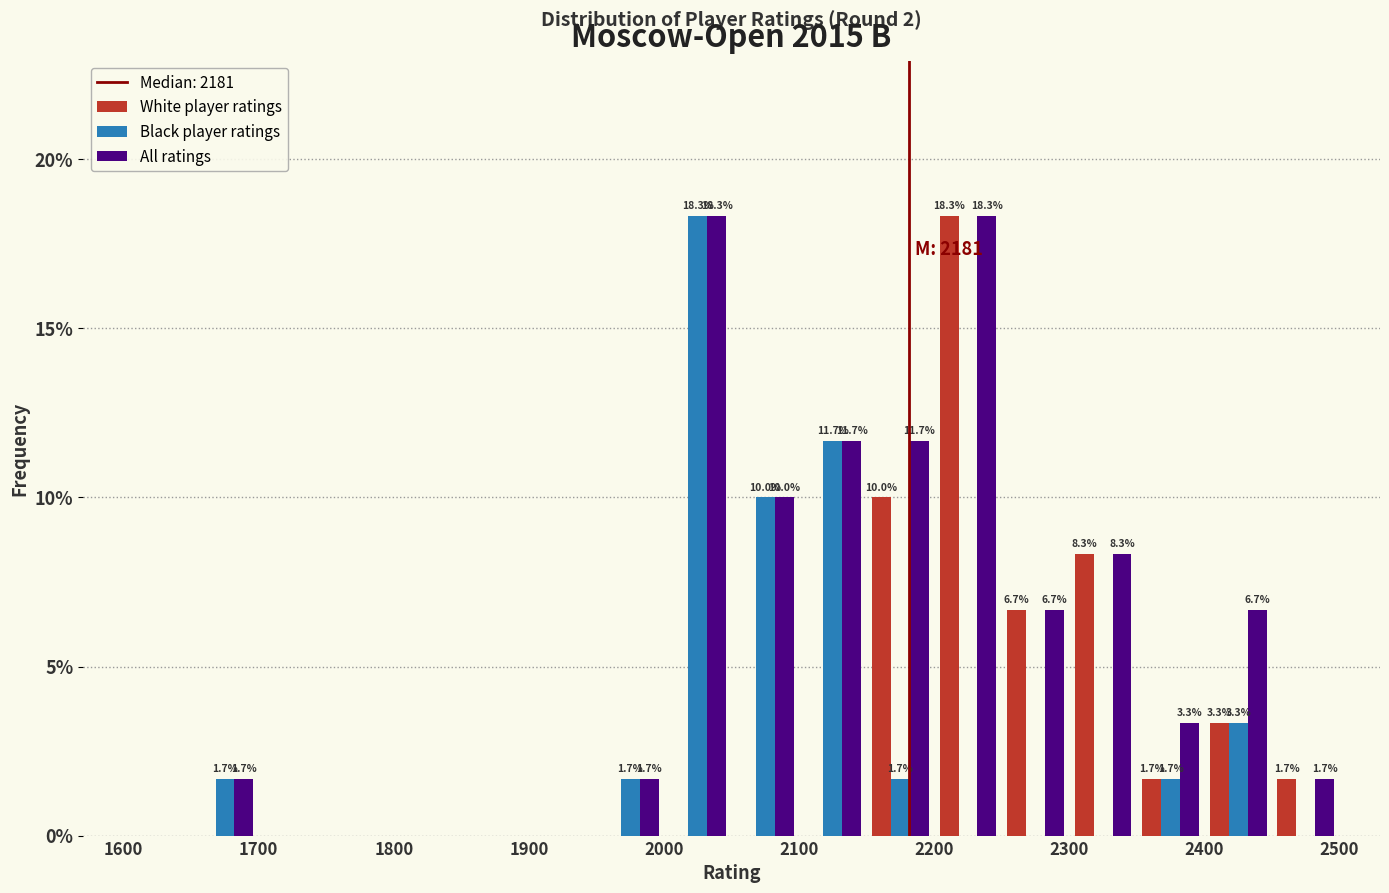

In the Black player ratings series, which range on the x-axis has the tallest bar?

2000 to 2050